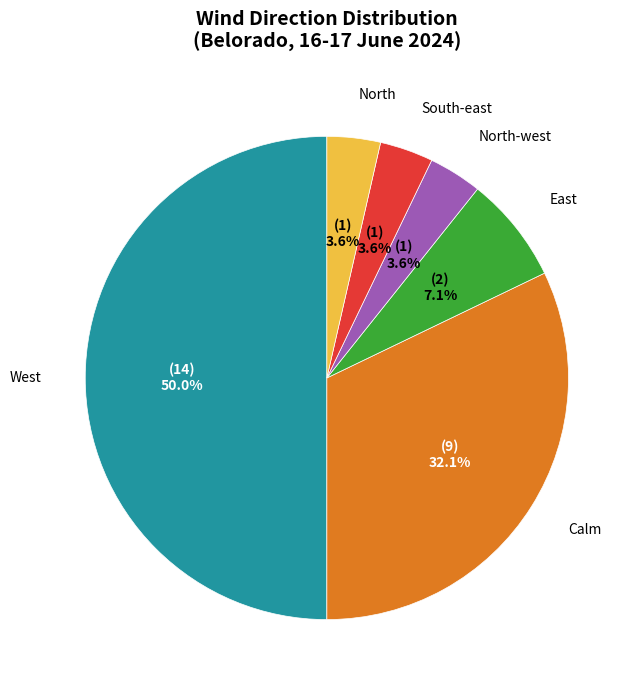

How many segments does this pie chart have?

6